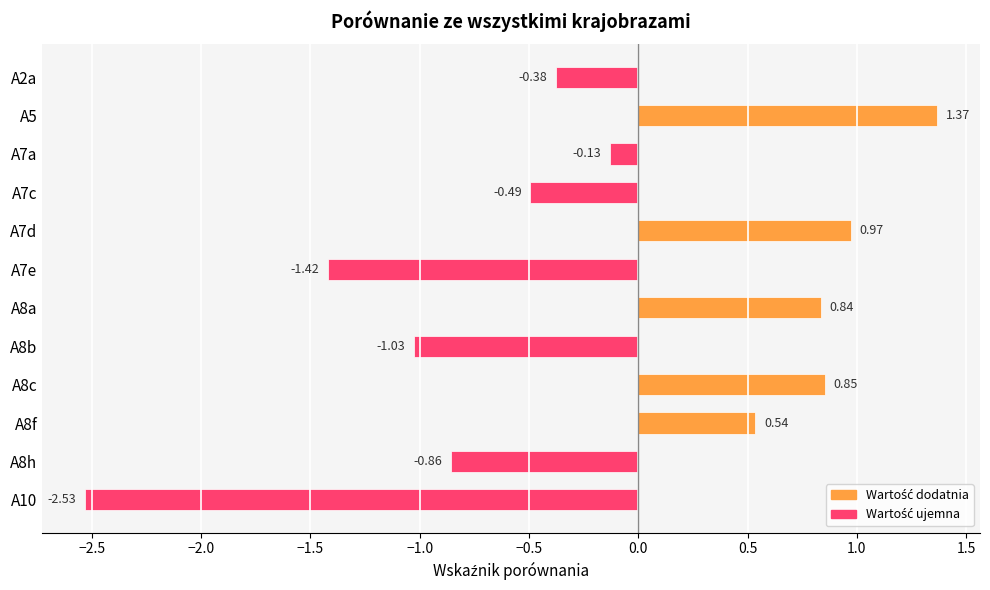

What is the difference between the maximum and minimum values?

3.9